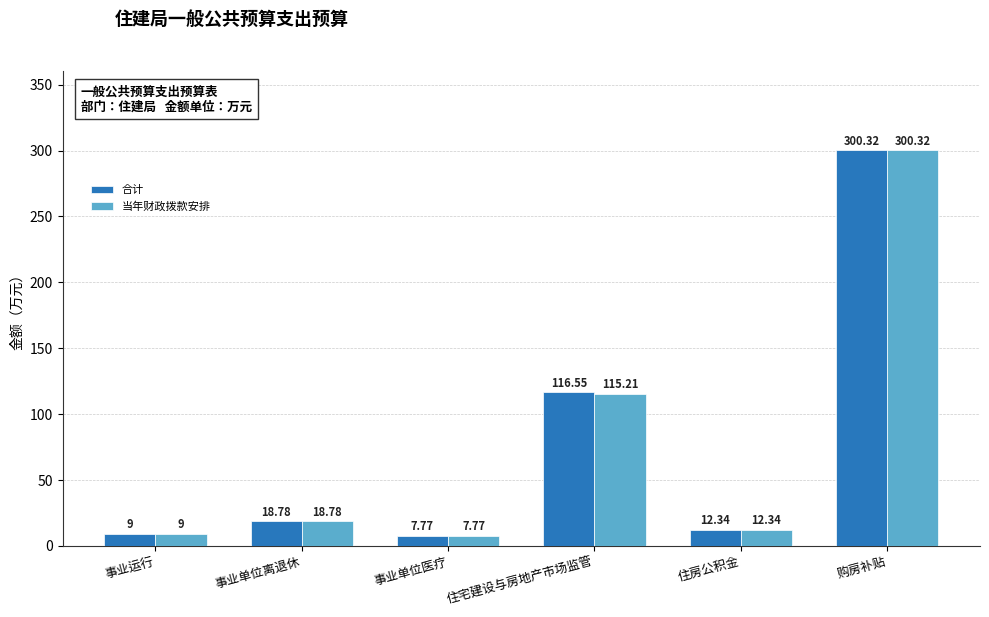

What is the average value of the 当年财政拨款安排 series?

77.2